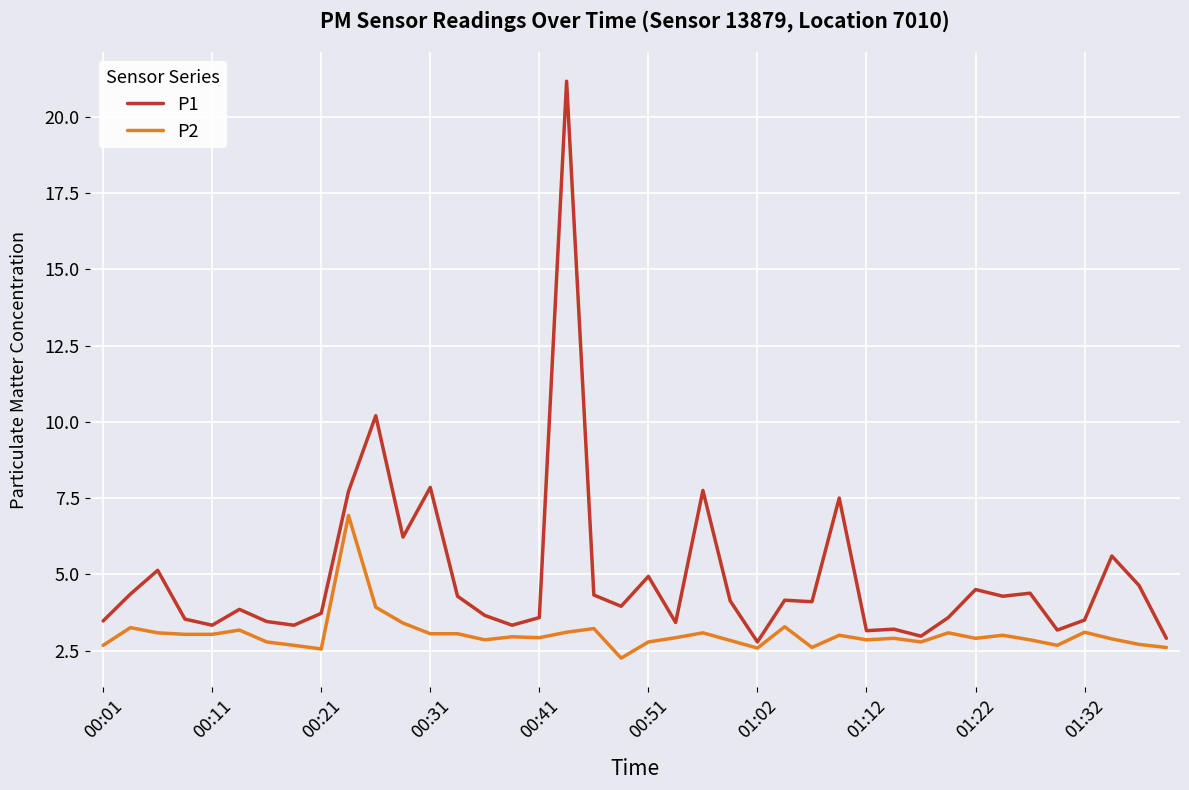

Which series has the widest spread of values?

P1